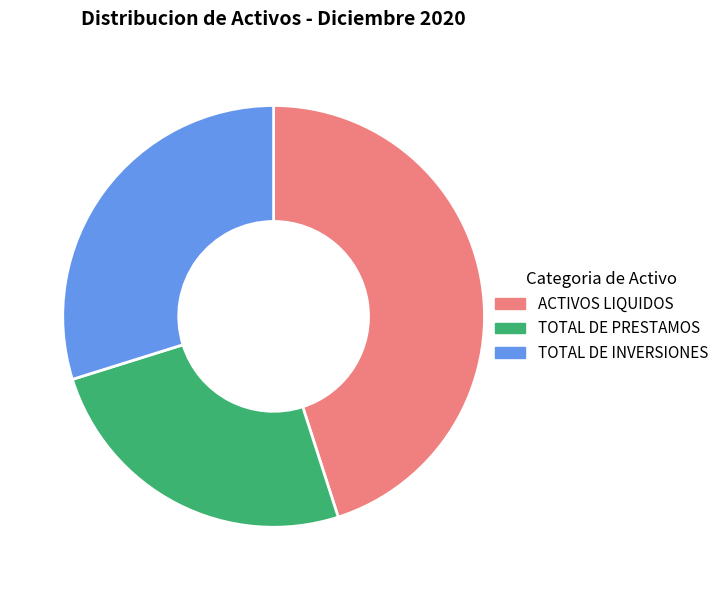

Does any single category account for the majority?

No